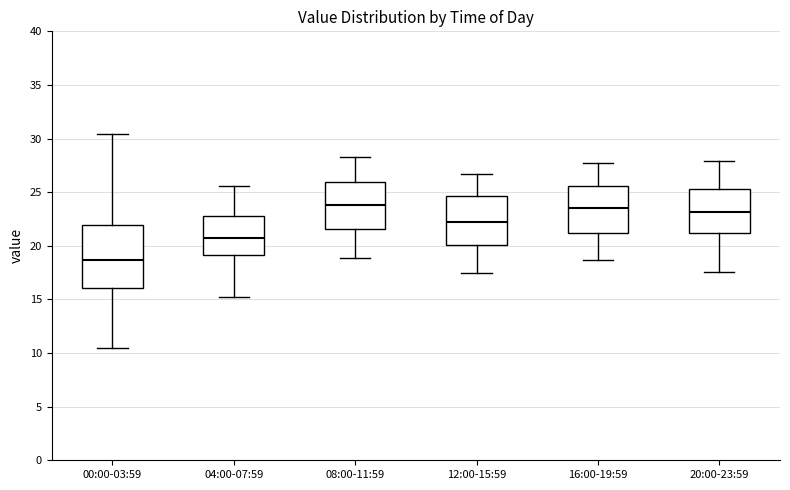

Reading left to right, transcribe this box plot: for each box, give where its median line is, the range the box spans, and where its two whiskers end, as read against the y-axis. The values are not printed on the chart, so give them approximately, as read against the axis.

00:00-03:59: median 18.5, box 16.0 to 22.0, whiskers 10.5 to 30.5
04:00-07:59: median 21.0, box 19.0 to 23.0, whiskers 15.0 to 25.5
08:00-11:59: median 24.0, box 21.5 to 26.0, whiskers 19.0 to 28.5
12:00-15:59: median 22.0, box 20.0 to 24.5, whiskers 17.5 to 26.5
16:00-19:59: median 23.5, box 21.0 to 25.5, whiskers 18.5 to 27.5
20:00-23:59: median 23.0, box 21.0 to 25.5, whiskers 17.5 to 28.0